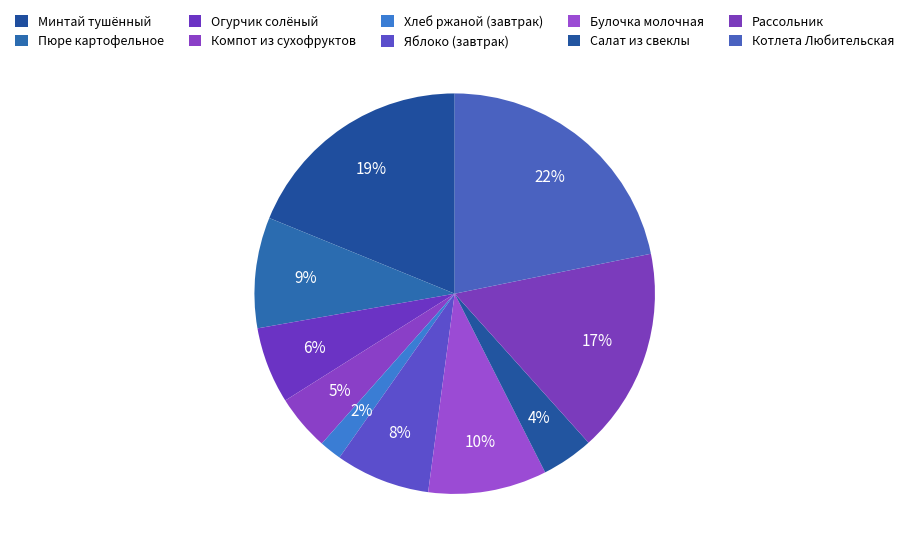

Is there any slice that represents more than half of the pie?

No